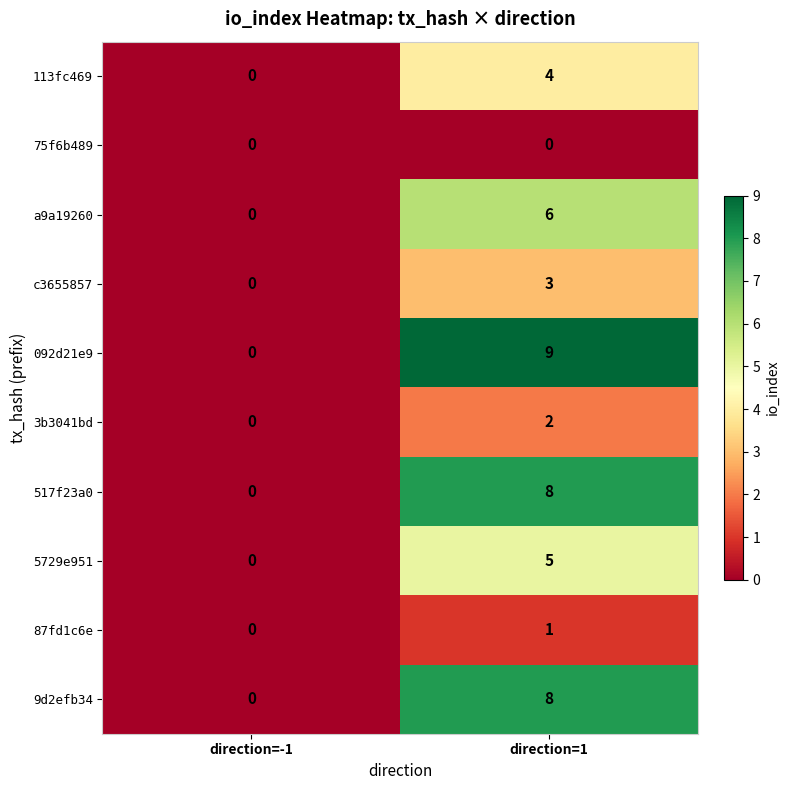

Reading left to right, what are all the values shown in this chart?

113fc469: direction=-1=0	direction=1=4
75f6b489: direction=-1=0	direction=1=0
a9a19260: direction=-1=0	direction=1=6
c3655857: direction=-1=0	direction=1=3
092d21e9: direction=-1=0	direction=1=9
3b3041bd: direction=-1=0	direction=1=2
517f23a0: direction=-1=0	direction=1=8
5729e951: direction=-1=0	direction=1=5
87fd1c6e: direction=-1=0	direction=1=1
9d2efb34: direction=-1=0	direction=1=8